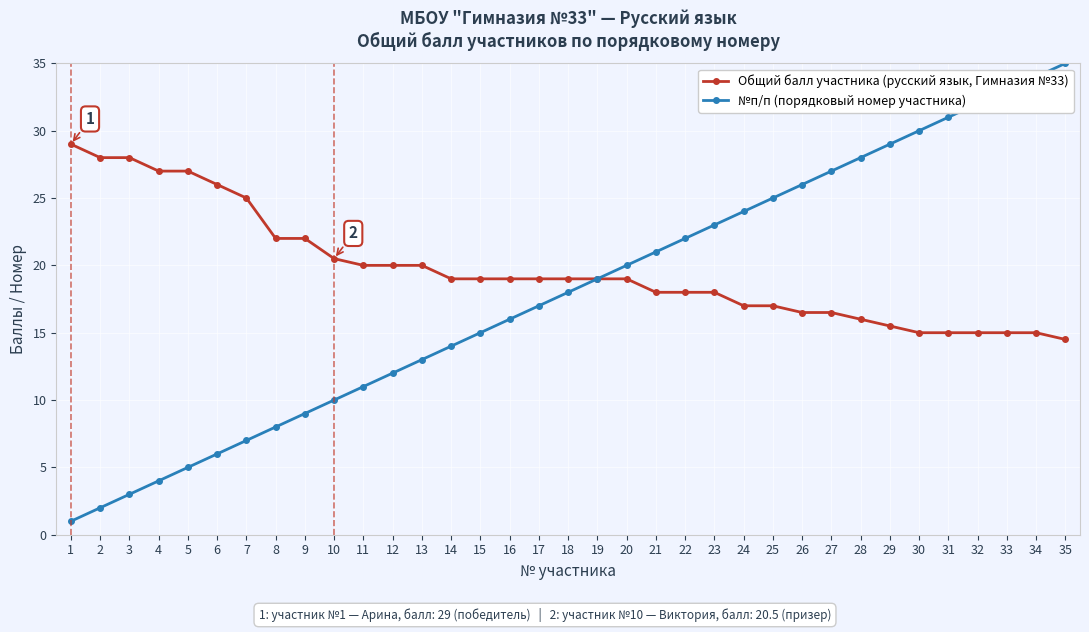

What is the value of the Общий балл участника (русский язык, Гимназия №33) point at the 12th from the left?

20.0